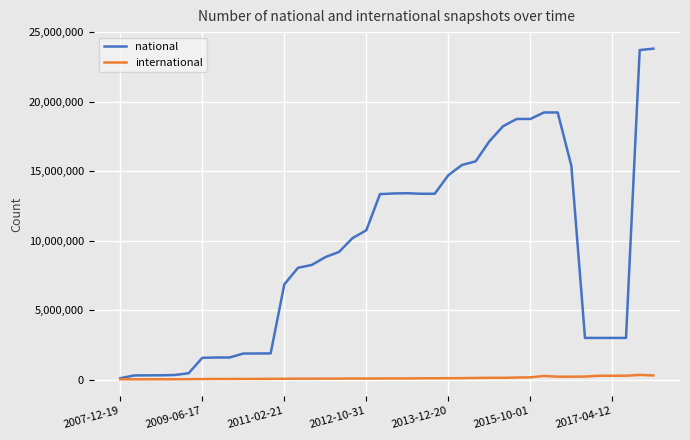

How many categories are shown in the chart?

40